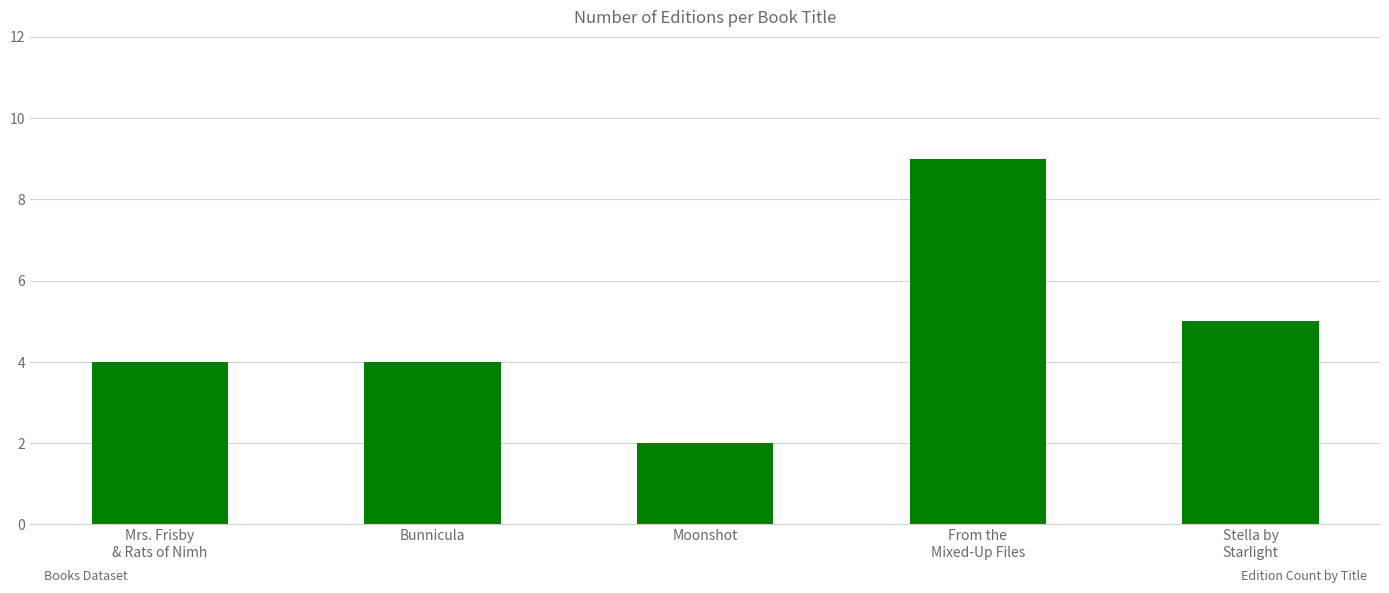

How many bars are there in total?

5